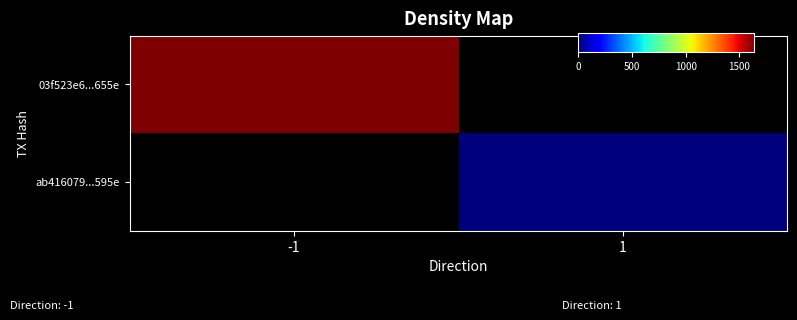

The 03f523e6...655e series shows 1635.0 at -1. True or false?

True